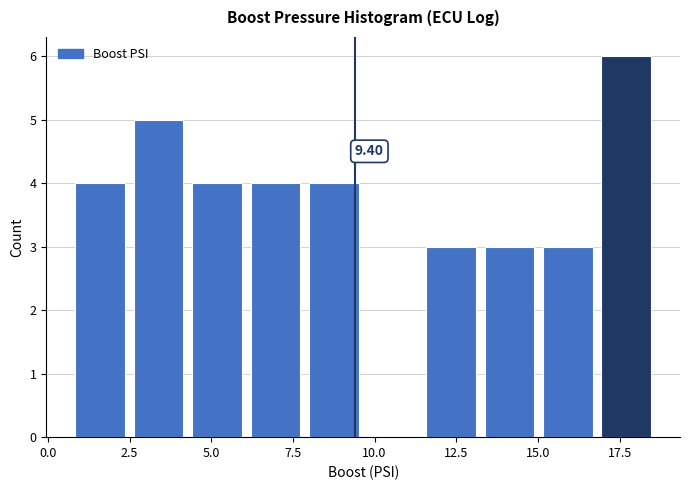

Read against the x-axis, roughly where is the centre of the tallest bar?

17.5